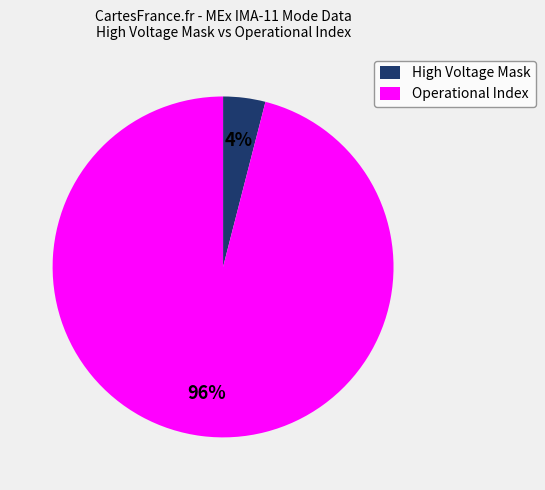

Which slice is the largest?

Operational Index